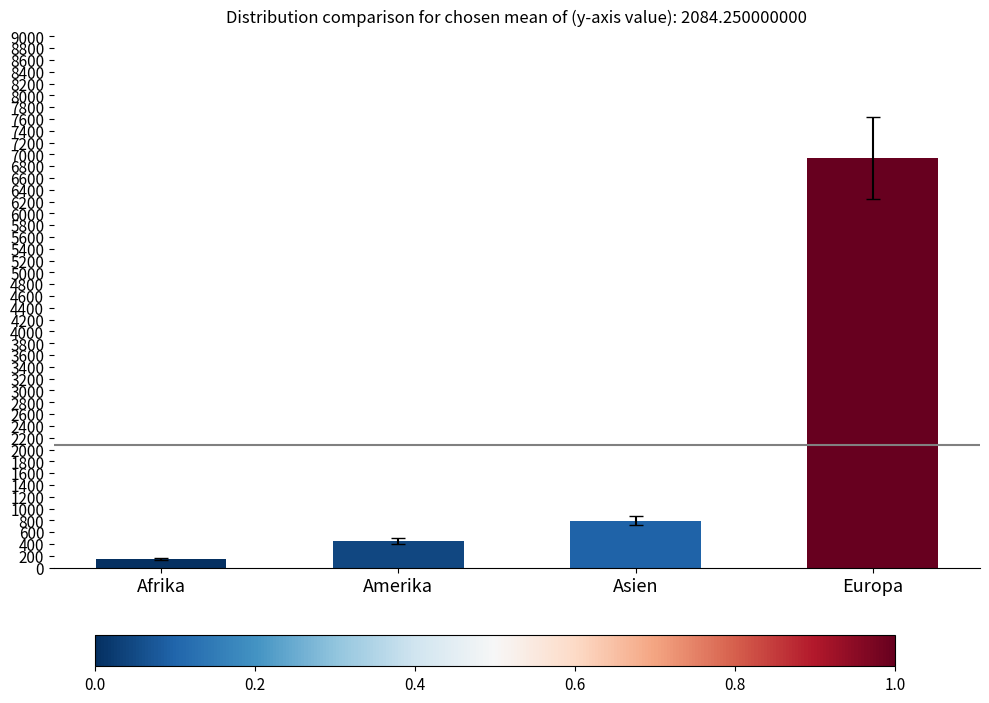

True or false: the data shows 450 at Amerika.

True